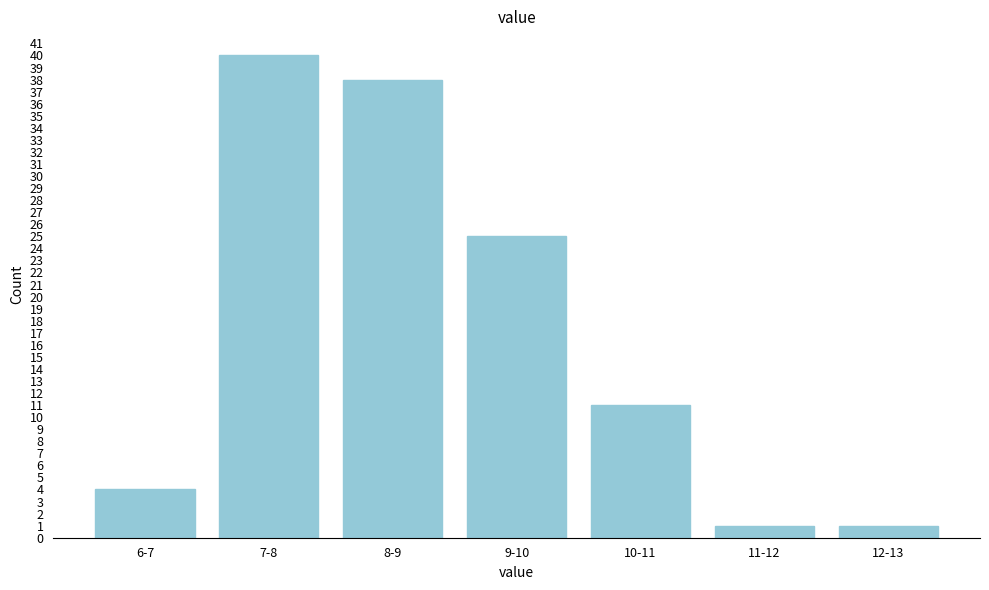

Reading left to right, list all the values displayed in this chart.

4	40	38	25	11	1	1